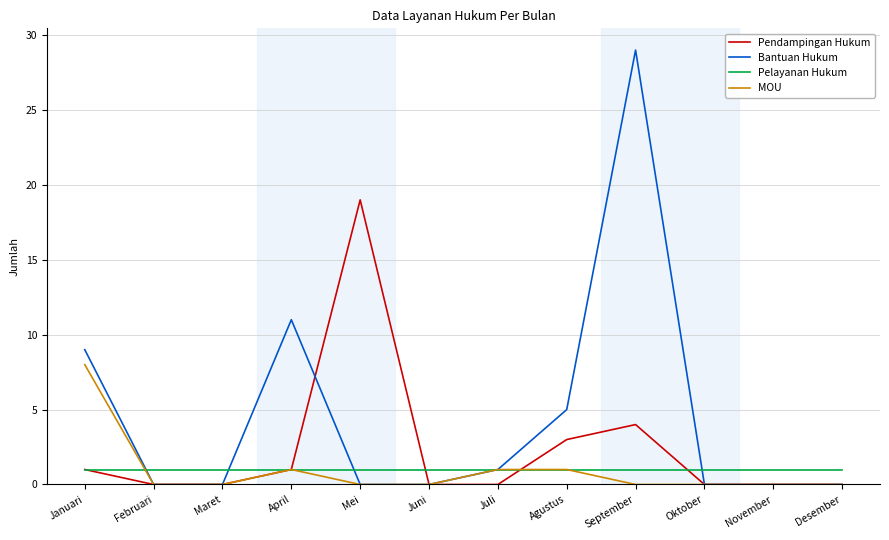

Reading left to right, list all the values displayed in this chart.

Pendampingan Hukum: 1	0	0	1	19	0	0	3	4	0	0	0
Bantuan Hukum: 9	0	0	11	0	0	1	5	29	0	0	0
Pelayanan Hukum: 1	1	1	1	1	1	1	1	1	1	1	1
MOU: 8	0	0	1	0	0	1	1	0	0	0	0